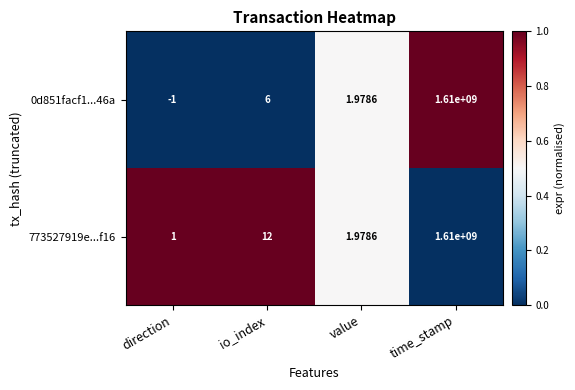

List the labels in order of 0d851facf1...46a value, smallest first.

direction, value, io_index, time_stamp